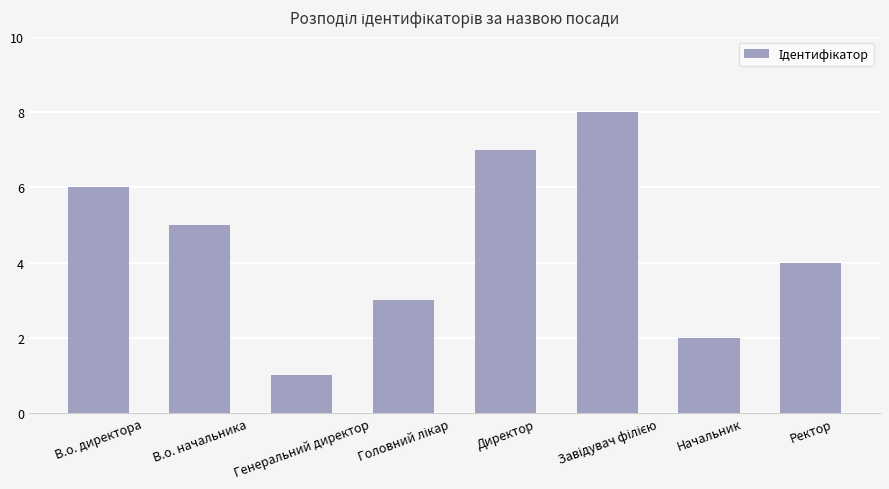

Where does the data first go above 5?

В.о. директора